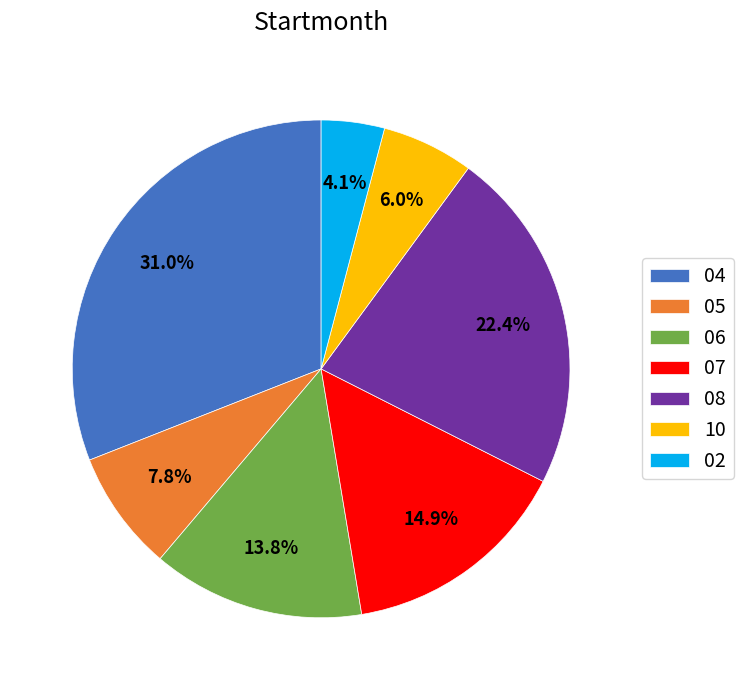

Rank the categories by value from lowest to highest.

02, 10, 05, 06, 07, 08, 04